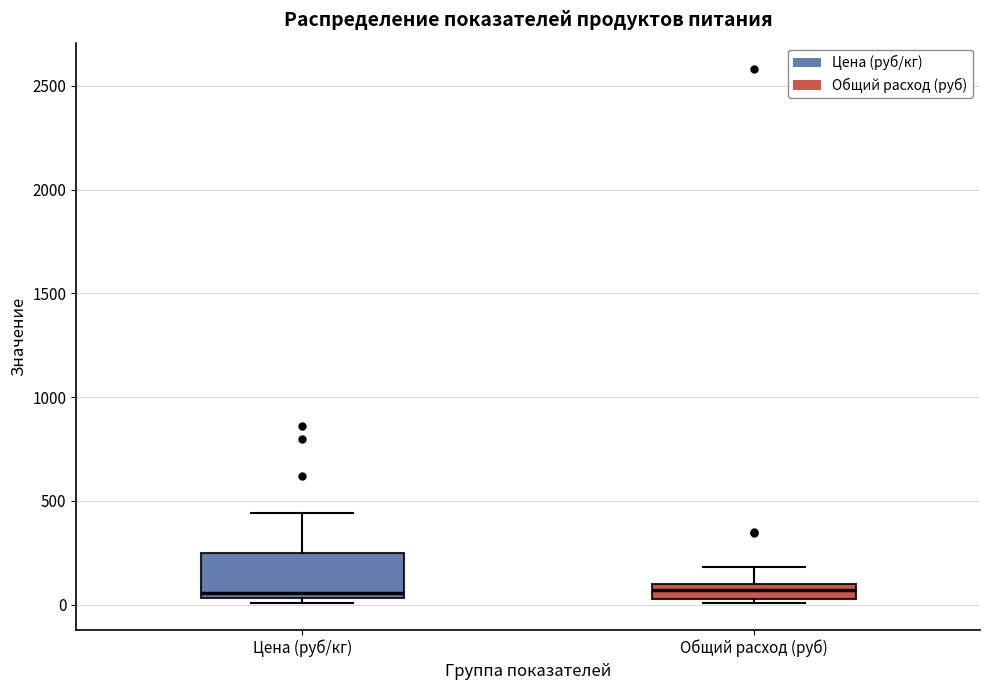

Where is the lower edge of the box for Общий расход (руб) on the y-axis? The values are not printed on the chart, so give them approximately, as read against the axis.

50